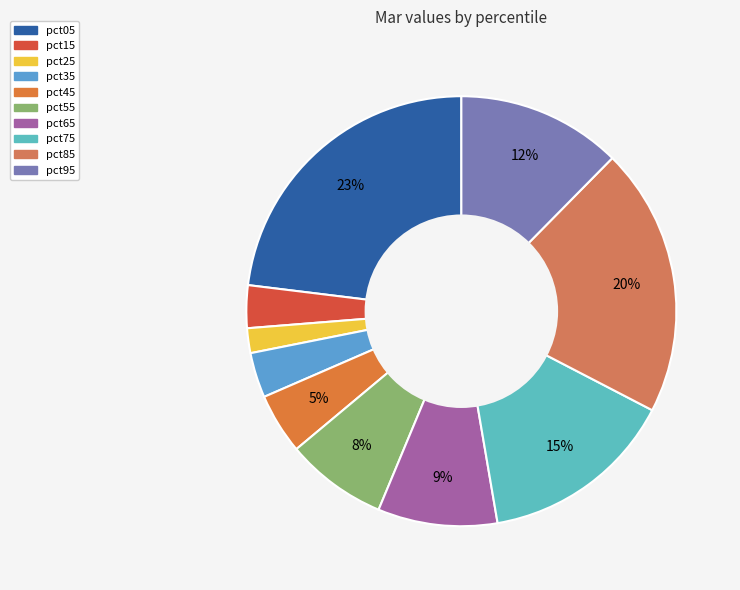

What is the change in value from pct45 to pct55?

+0.1